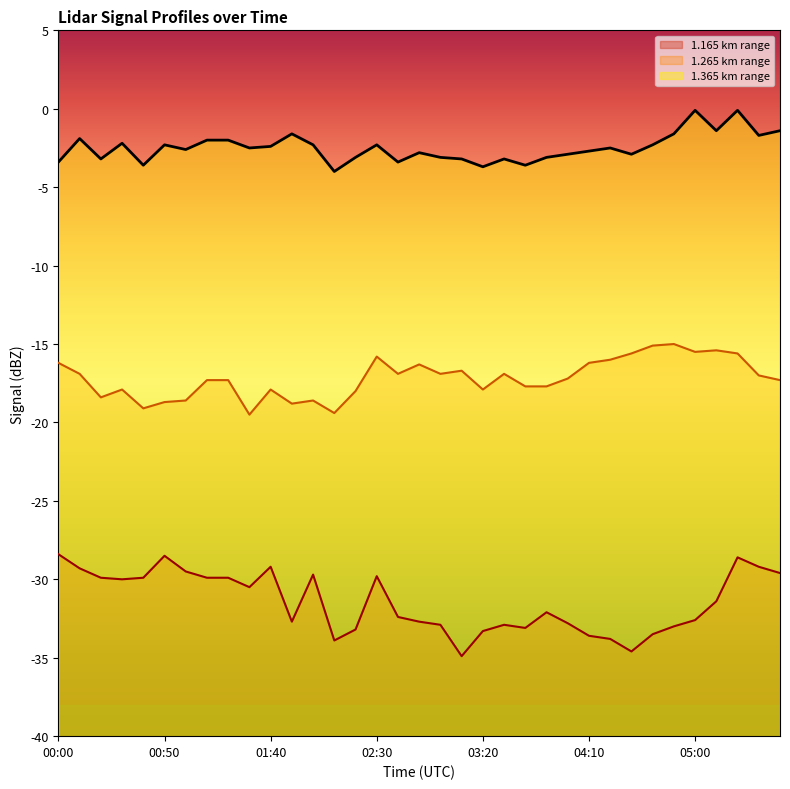

What is the difference between the 1.265 values at 01:10 and 04:40?

2.2